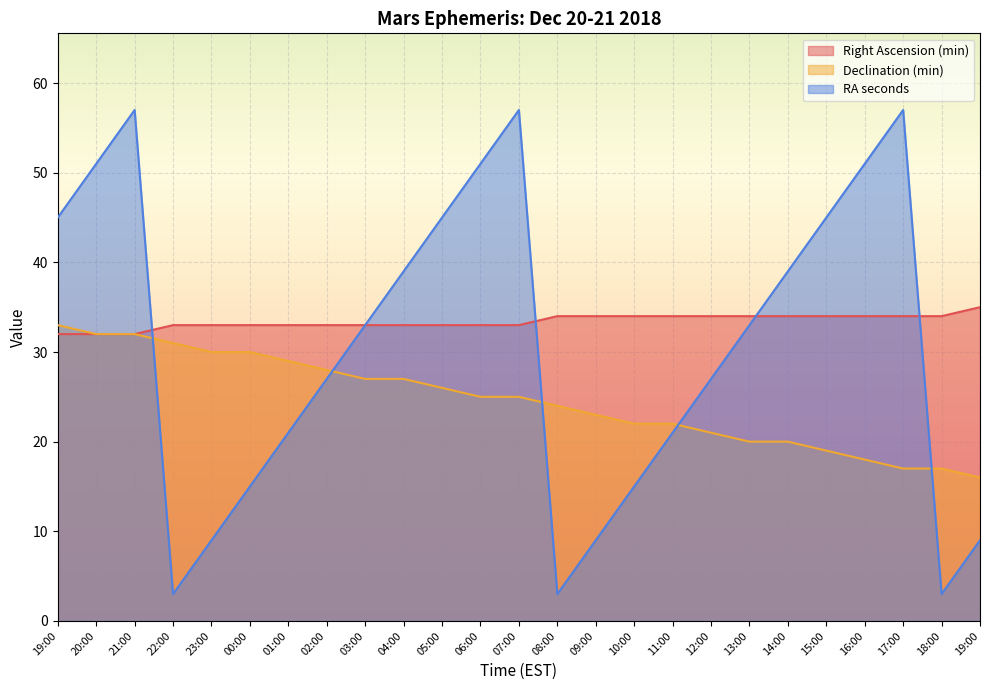

True or false: Declination (min) has more than 2 interior local peaks.

False